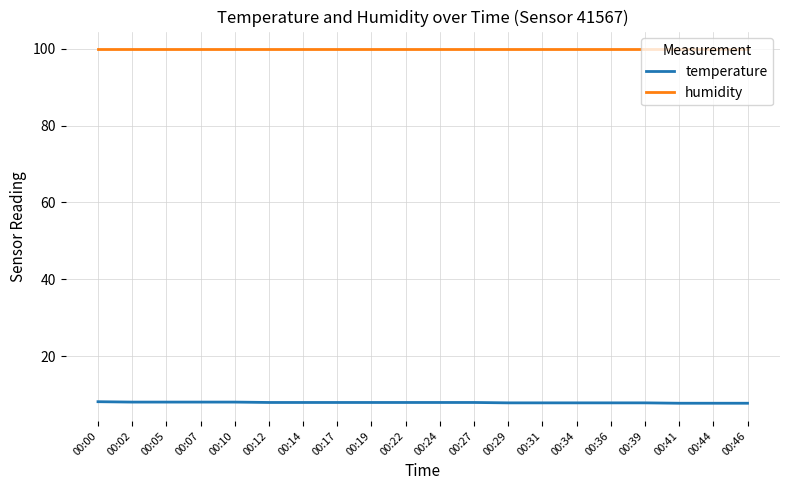

What value does the humidity series have at 00:10?

99.9